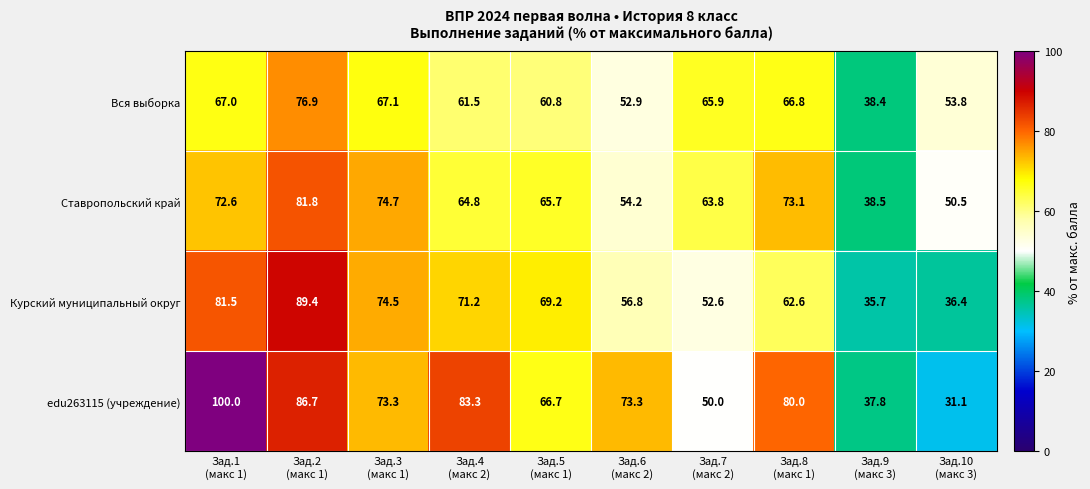

Which category has the lowest value across all series?

Зад.10
(макс 3)